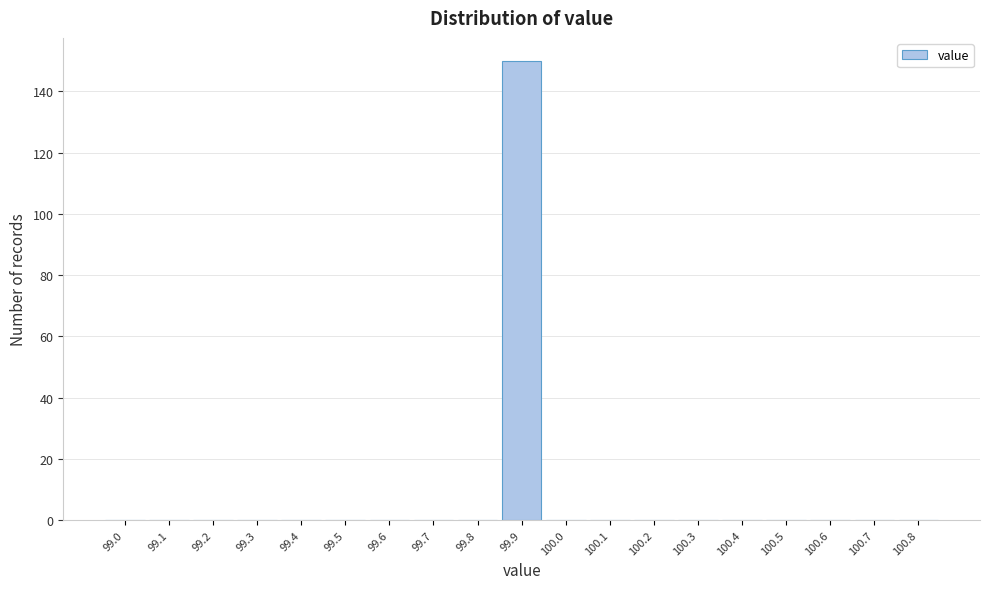

Reading left to right, what are all the values shown in this chart?

99.0=0	99.1=0	99.2=0	99.3=0	99.4=0	99.5=0	99.6=0	99.7=0	99.8=0	99.9=150	100.0=0	100.1=0	100.2=0	100.3=0	100.4=0	100.5=0	100.6=0	100.7=0	100.8=0